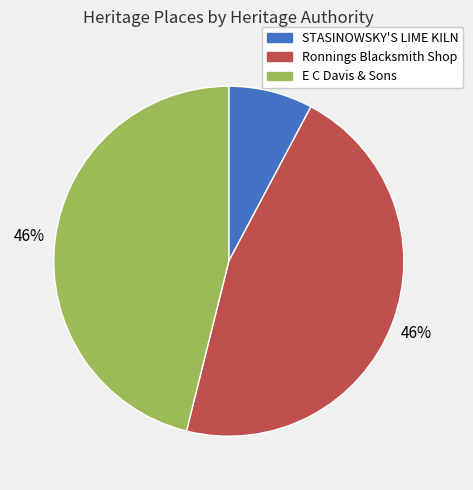

Which slice is the smallest?

STASINOWSKY'S LIME KILN